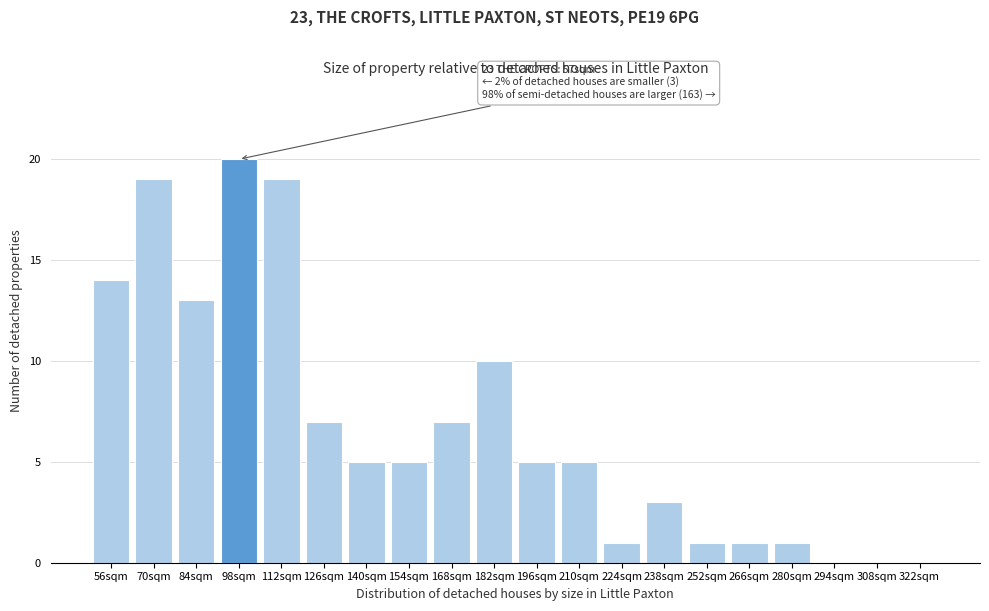

Reading left to right, extract all data points from this chart.

56sqm=14	70sqm=19	84sqm=13	98sqm=20	112sqm=19	126sqm=7	140sqm=5	154sqm=5	168sqm=7	182sqm=10	196sqm=5	210sqm=5	224sqm=1	238sqm=3	252sqm=1	266sqm=1	280sqm=1	294sqm=0	308sqm=0	322sqm=0